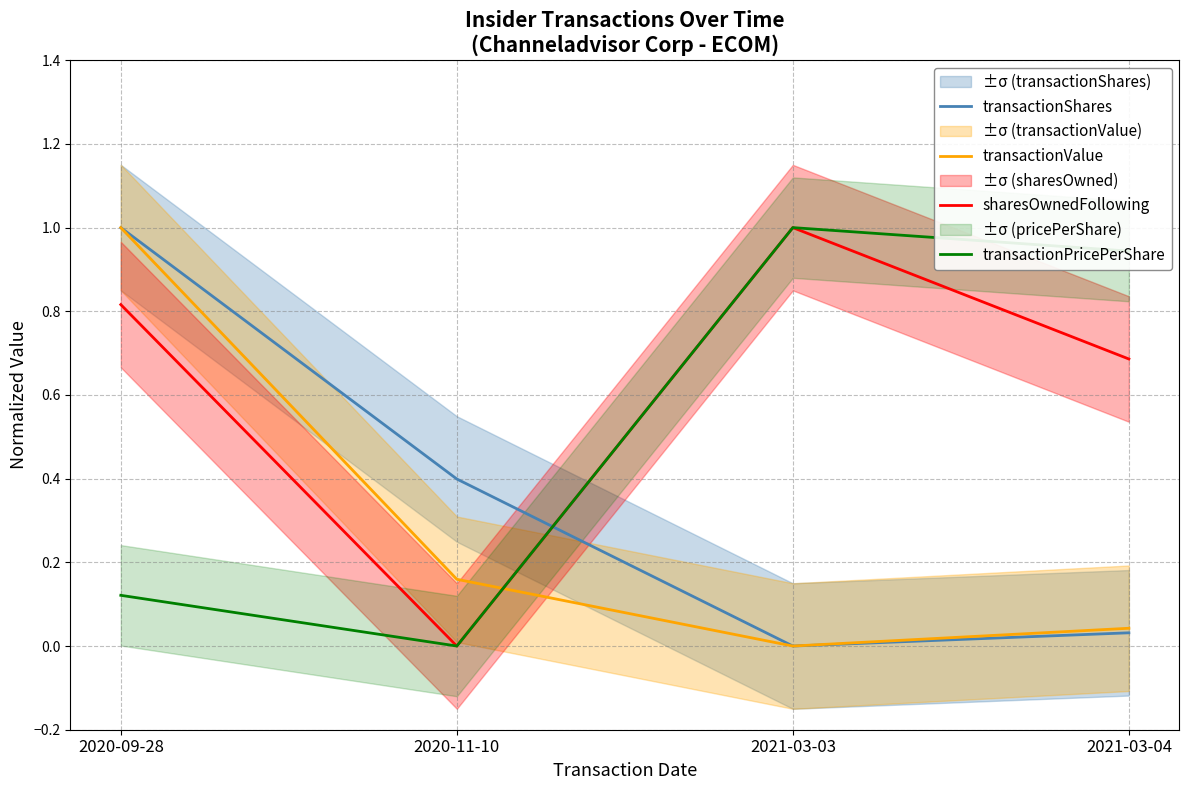

True or false: transactionShares has more than 0 points higher than both neighbors.

False